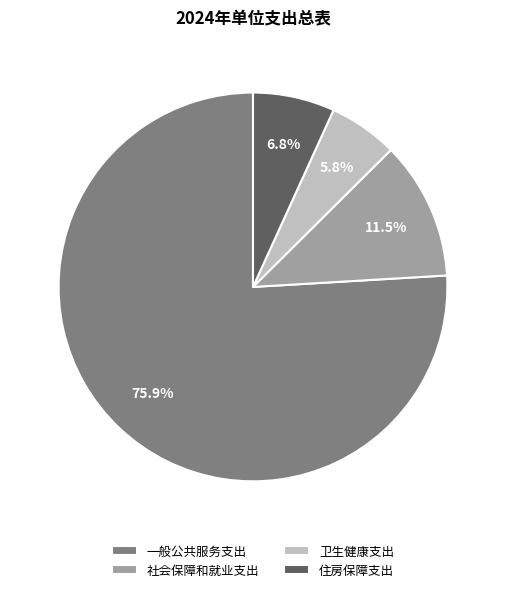

Rank the categories by value from highest to lowest.

一般公共服务支出, 社会保障和就业支出, 住房保障支出, 卫生健康支出